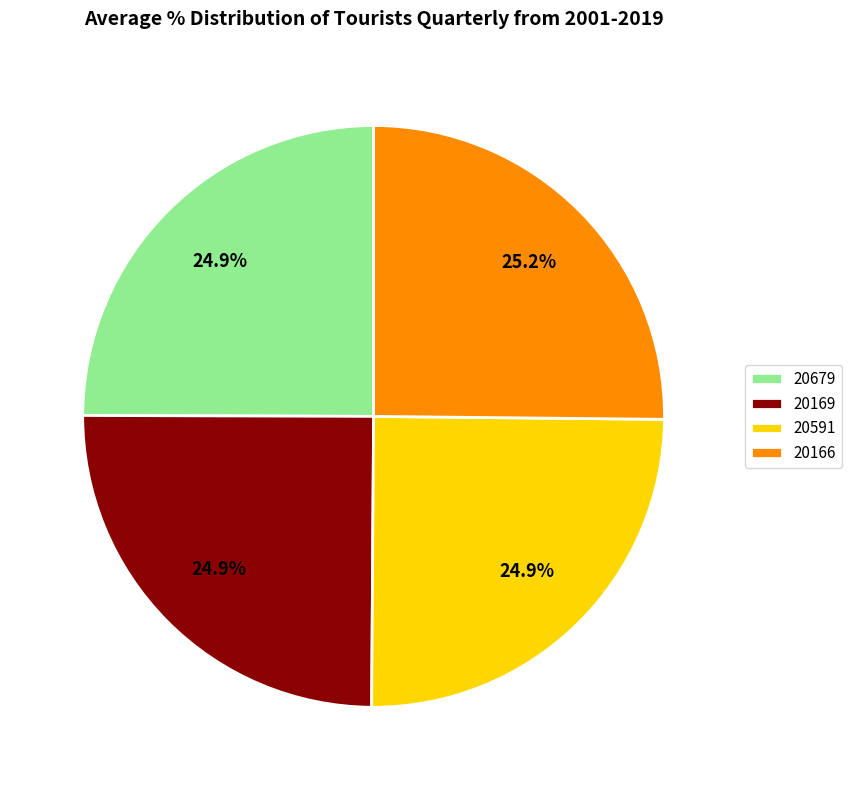

True or false: 20679 accounts for 18% of the total.

False